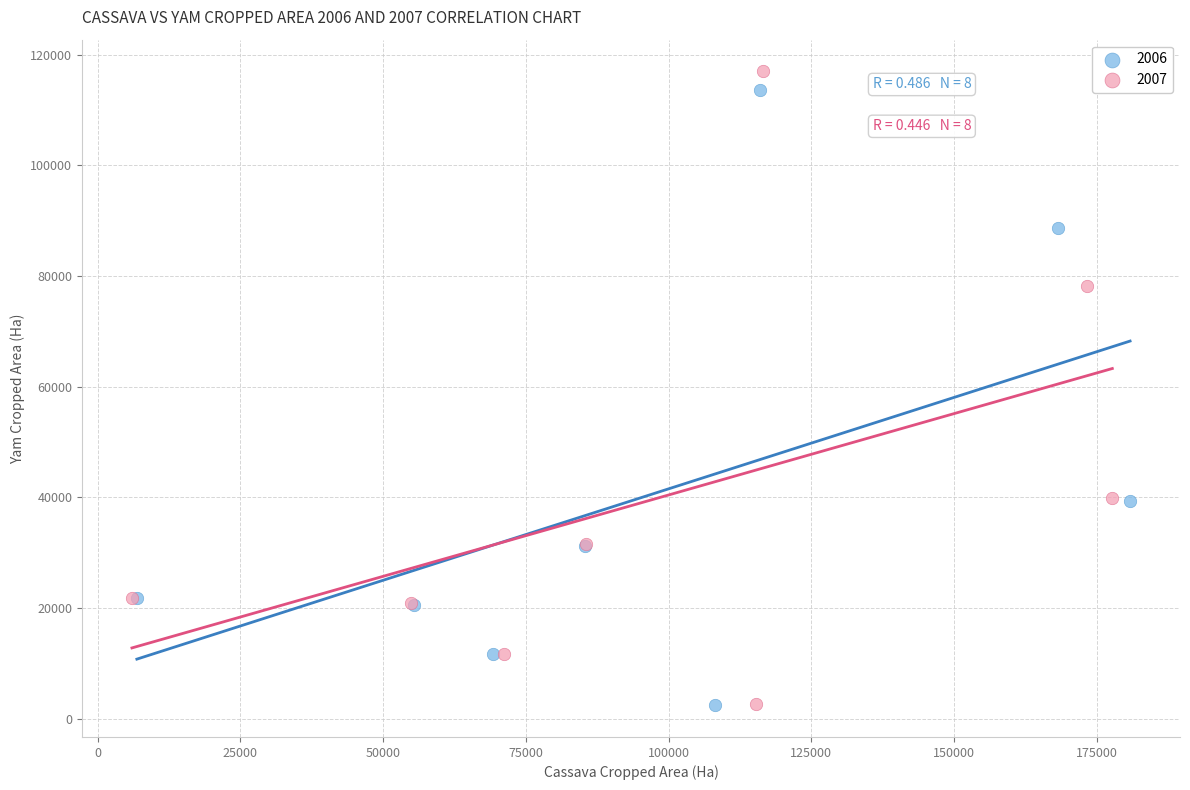

What are all the series names shown in the legend?

2006, 2007